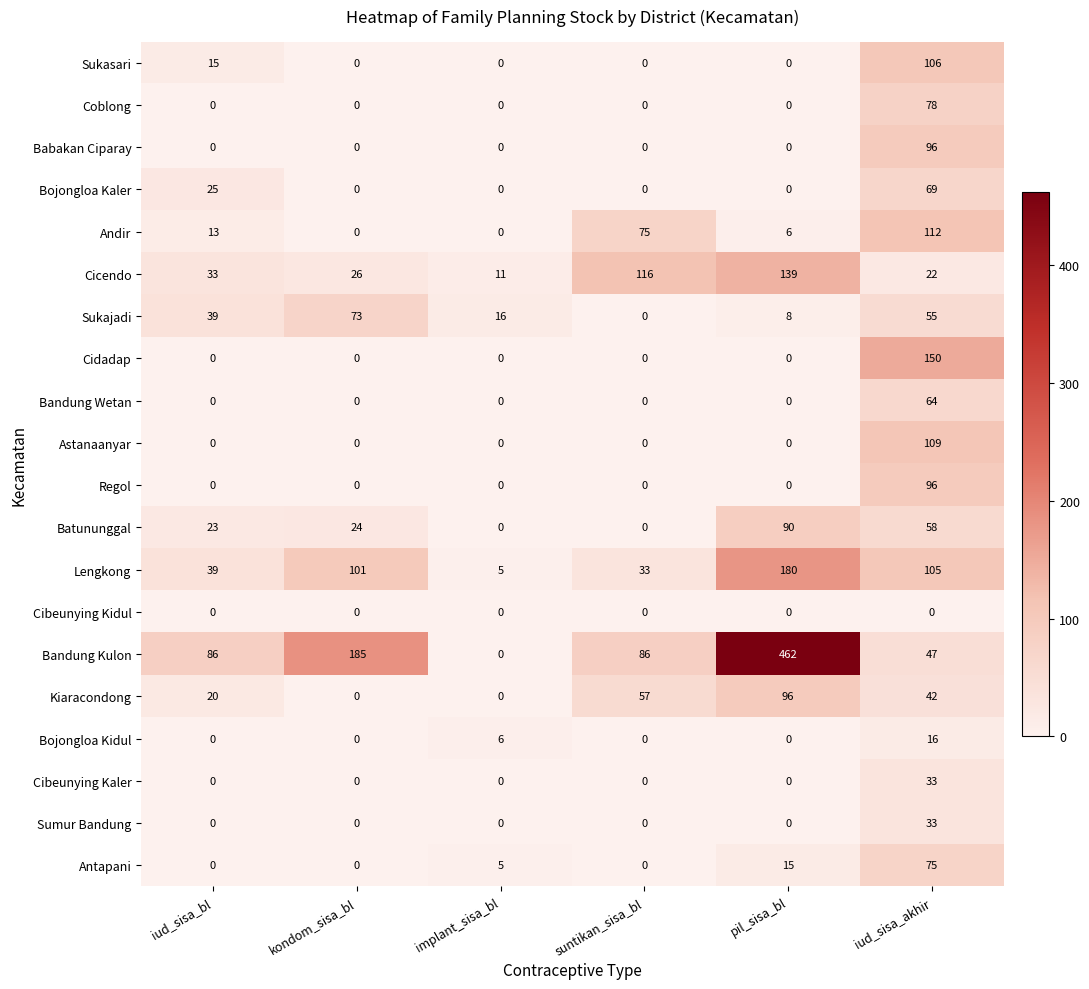

Between iud_sisa_bl and kondom_sisa_bl, which series saw the biggest shift?

Bandung Kulon